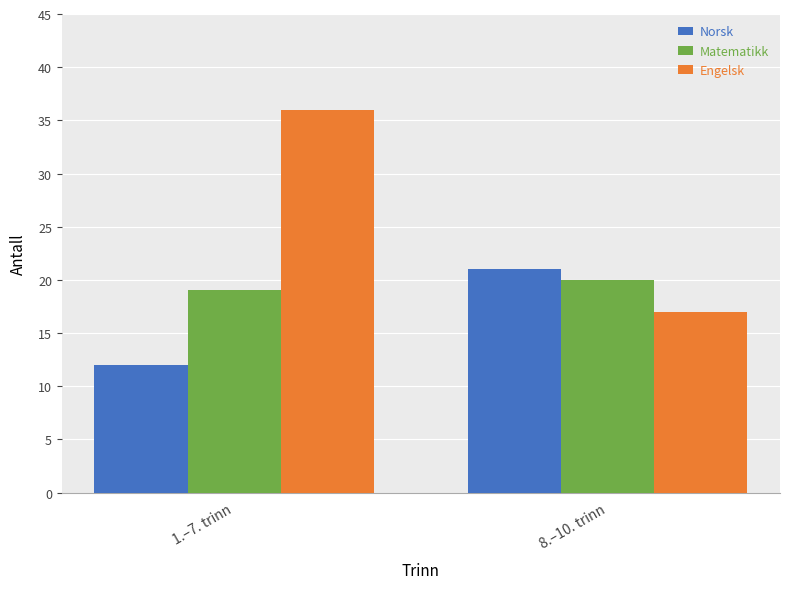

What are all the series names shown in the legend?

Norsk, Matematikk, Engelsk